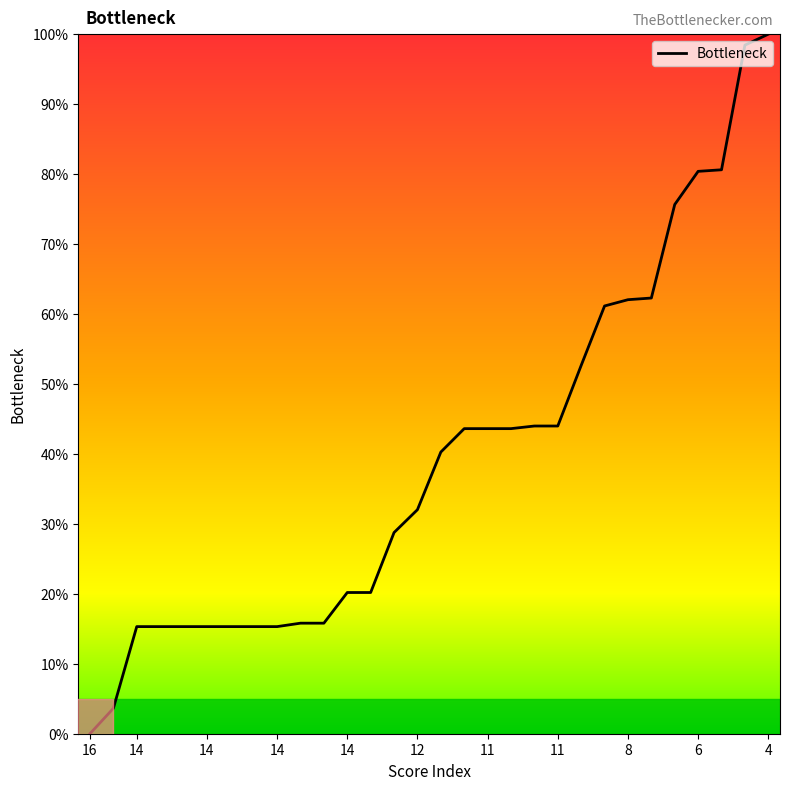

Is this an area chart (filled region under the line)?

No